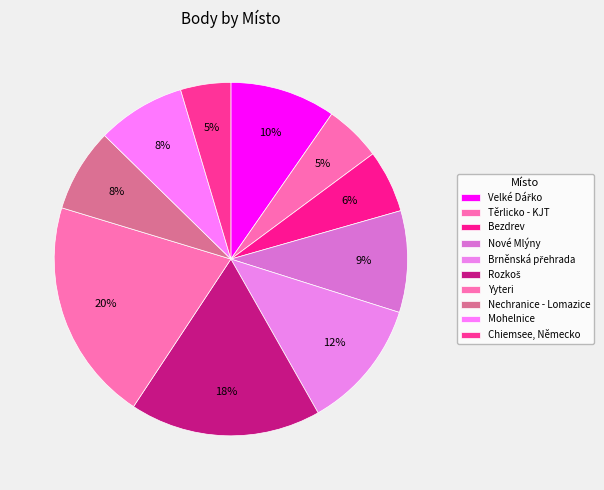

How many segments does this pie chart have?

10